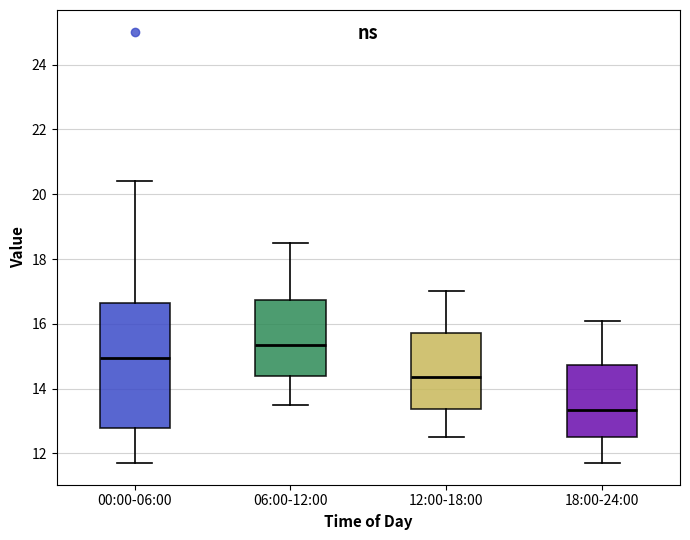

Which box is the tallest, from its lower edge to its upper edge?

00:00-06:00